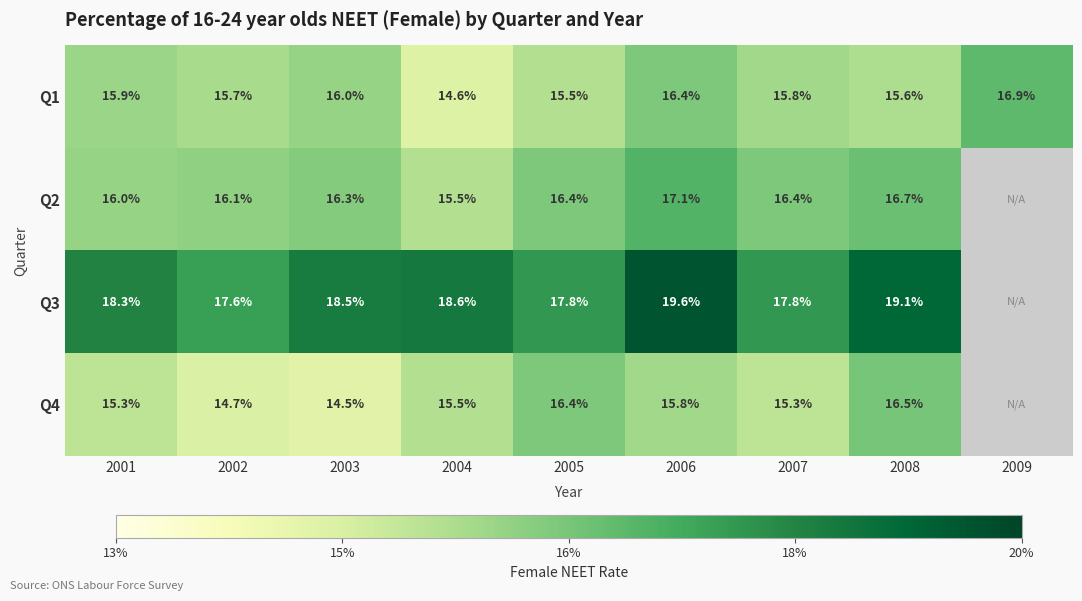

Rank the series at 2008 from lowest to highest value.

Q1, Q4, Q2, Q3